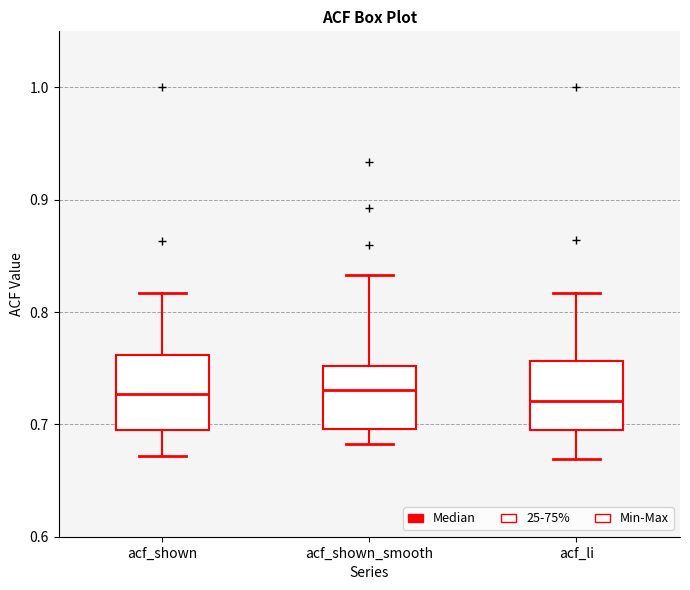

Where does the upper whisker of the box for acf_shown end on the y-axis? The values are not printed on the chart, so give them approximately, as read against the axis.

0.82